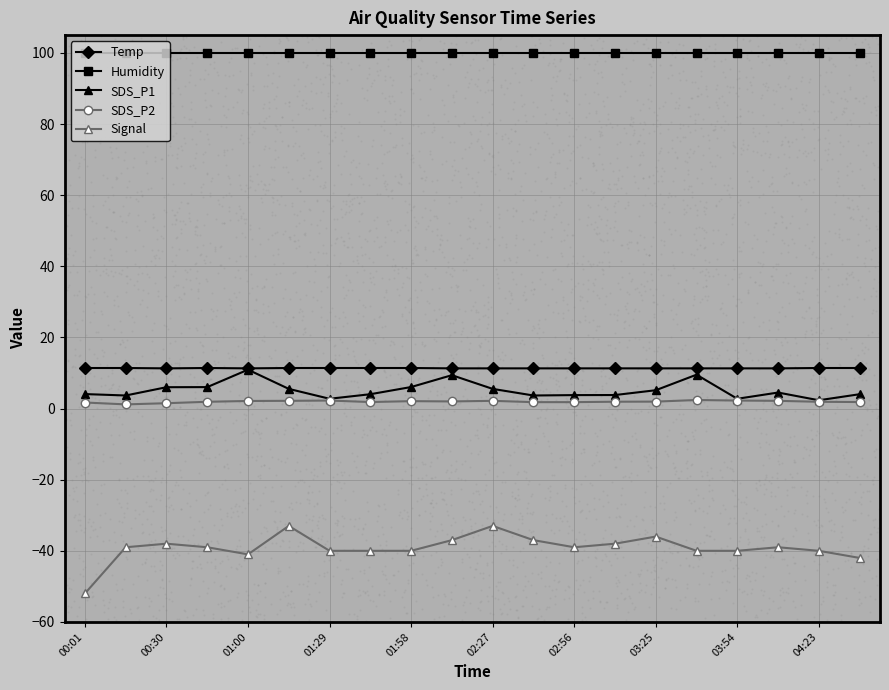

What is the total value across all series at 13?

78.9